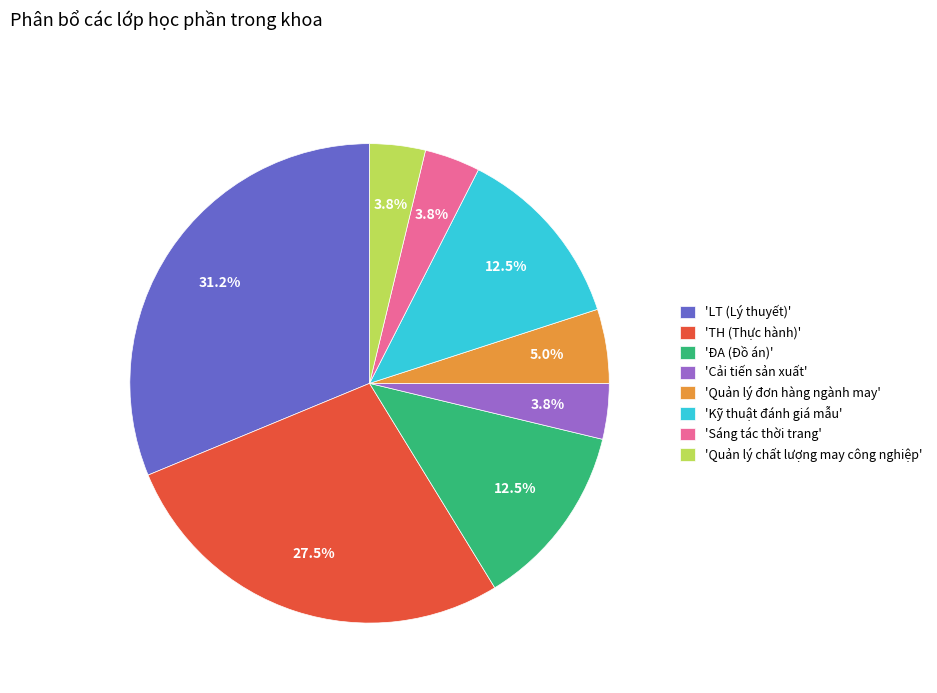

What is the largest slice in the pie chart?

'LT (Lý thuyết)'